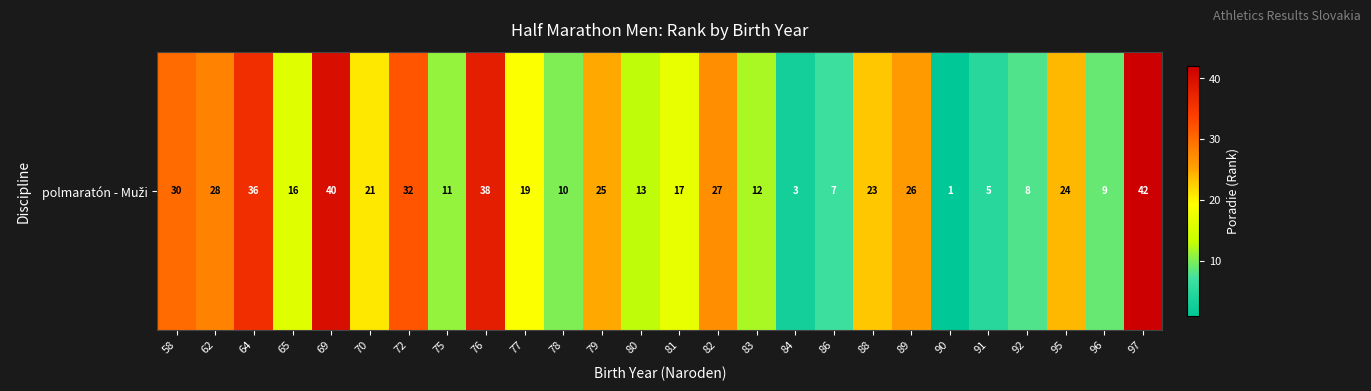

What is the sum of the values at 80 and 75?

24